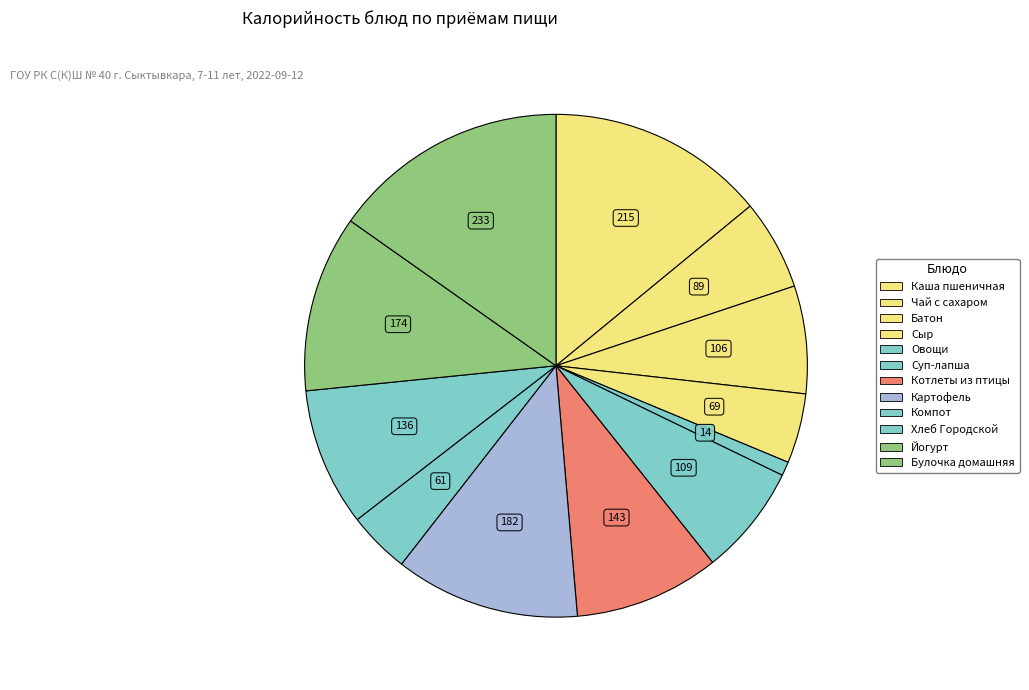

Rank the categories by value from highest to lowest.

Булочка домашняя, Каша пшеничная молочная с маслом, Картофель отварной, Йогурт питьевой, Котлеты припущенные из птицы, Хлеб Городской витаминный, Суп-лапша домашняя с курой, Батон с йодированной солью, Чай с сахаром, Сыр, Компот из свежих ягод, Овощи натуральные или консервированные